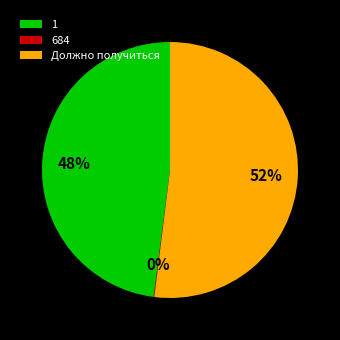

What is the majority slice?

Должно получиться